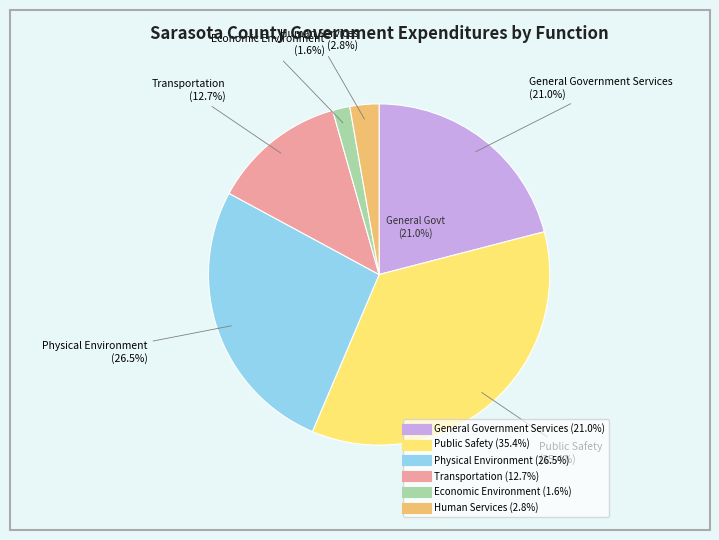

True or false: Physical Environment accounts for 14% of the total.

False